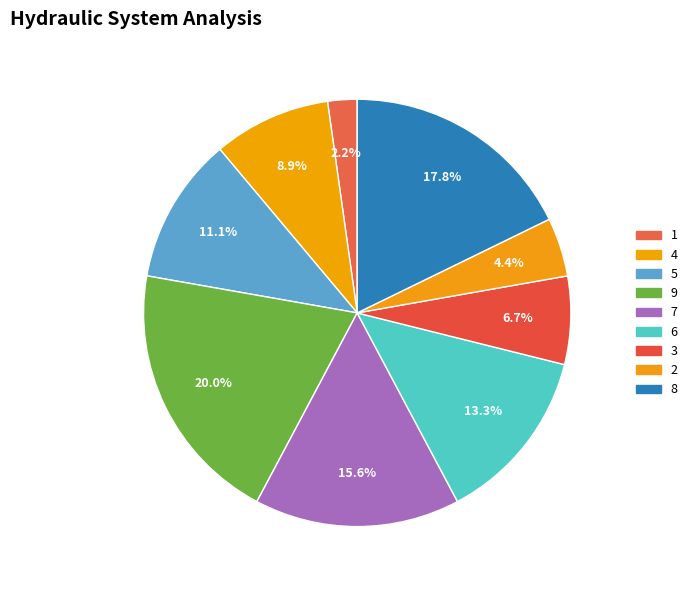

Is it true that 8 is 24% of the pie?

False